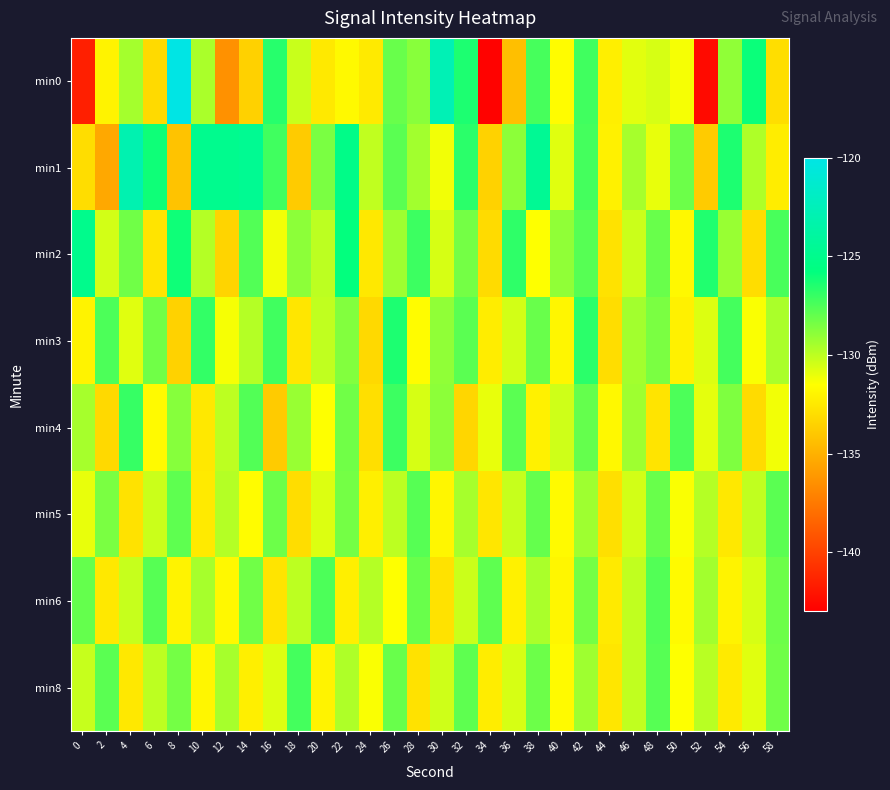

At which category is the sum across all series the highest?

42